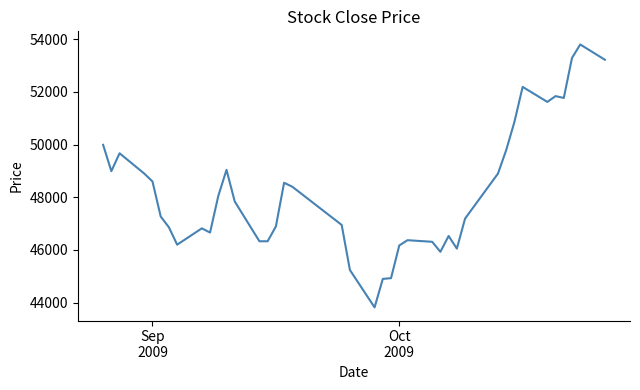

What is the difference between the maximum and minimum values?

9980